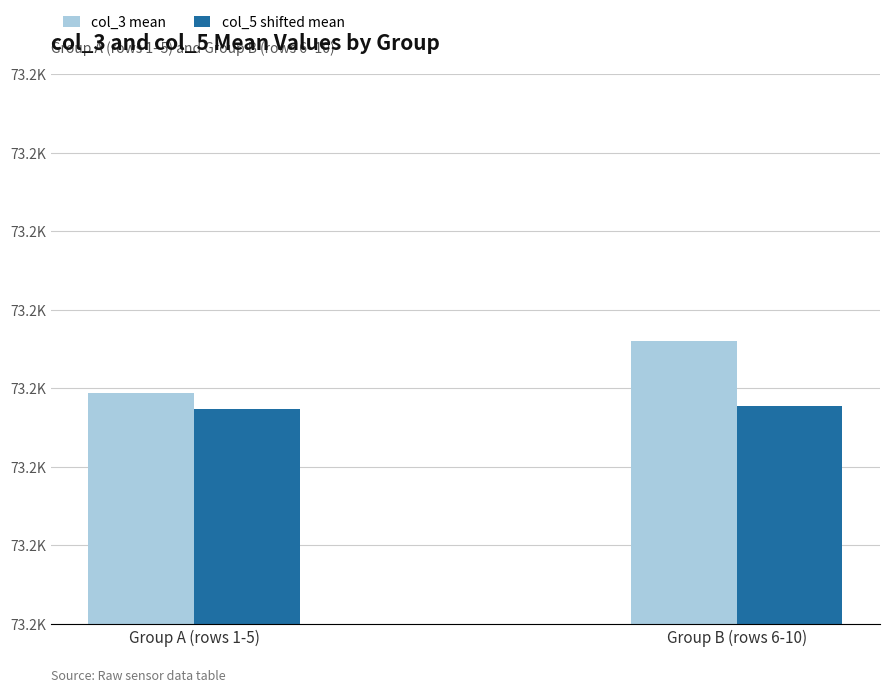

The col_5 shifted mean series shows 99097.5 at Group B (rows 6-10). True or false?

False